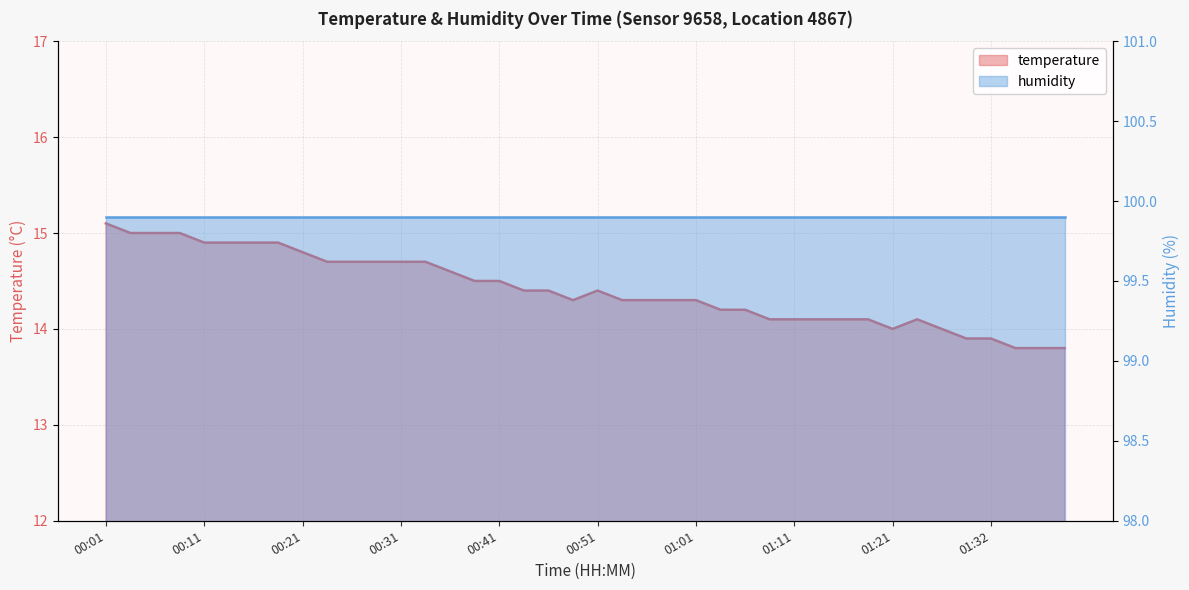

What is the change in value from 00:26 to 01:06?

-0.5